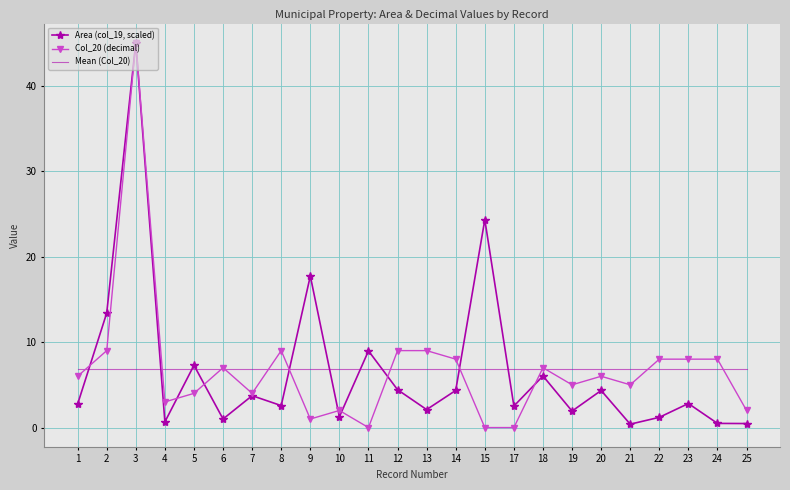

At 6, list the series in order from largest to smallest.

Col_20 (decimal), Mean (Col_20), Area (col_19, scaled)